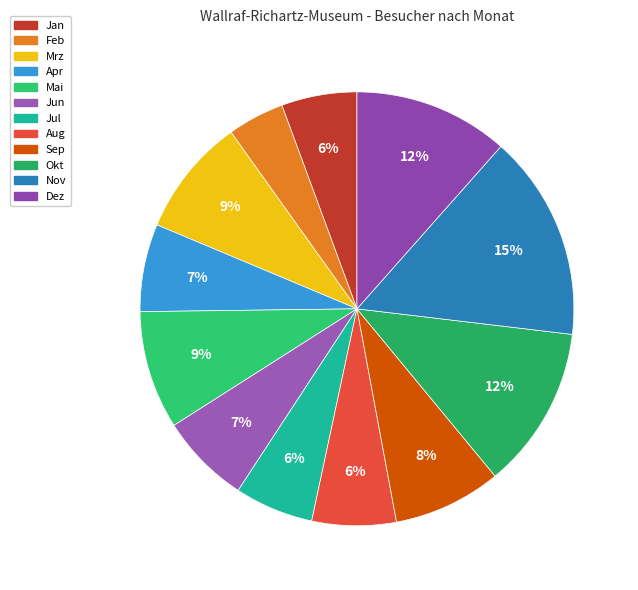

Rank the categories by value from highest to lowest.

Nov, Okt, Dez, Mai, Mrz, Sep, Jun, Apr, Aug, Jul, Jan, Feb